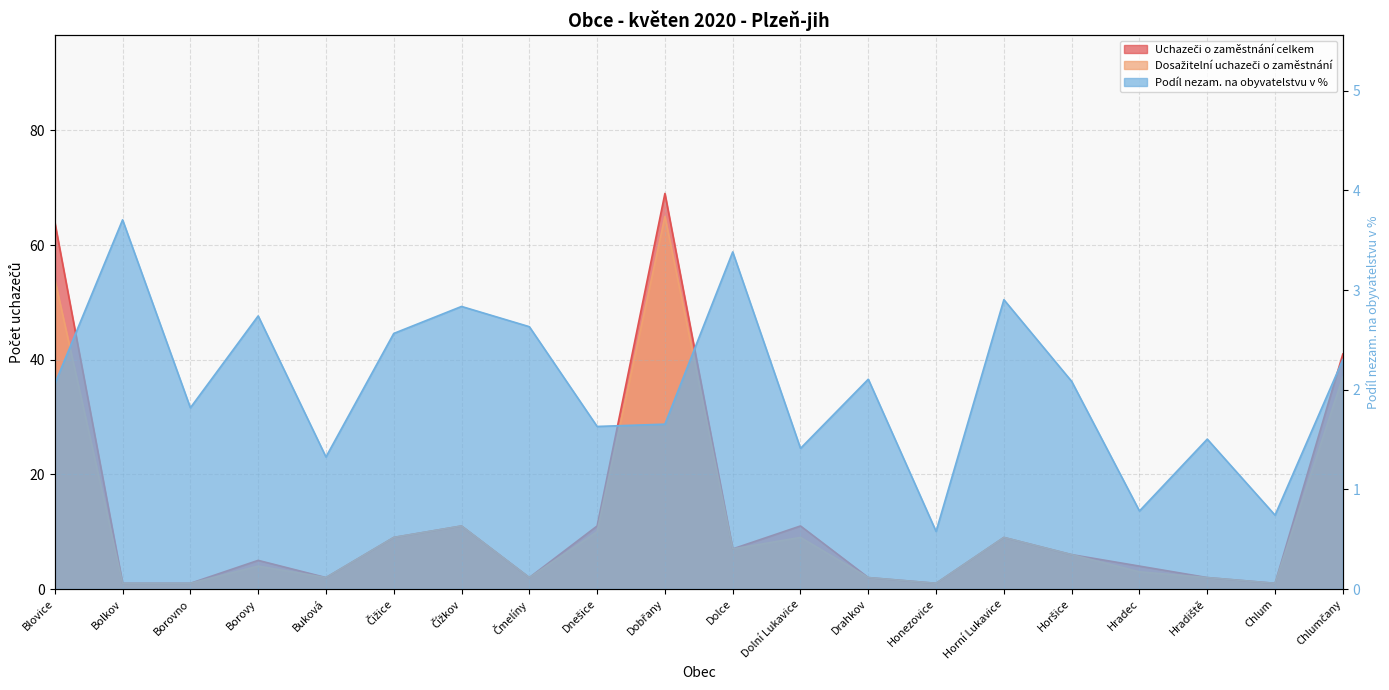

The Uchazeči o zaměstnání celkem series shows 2.3 at Borovy. True or false?

False